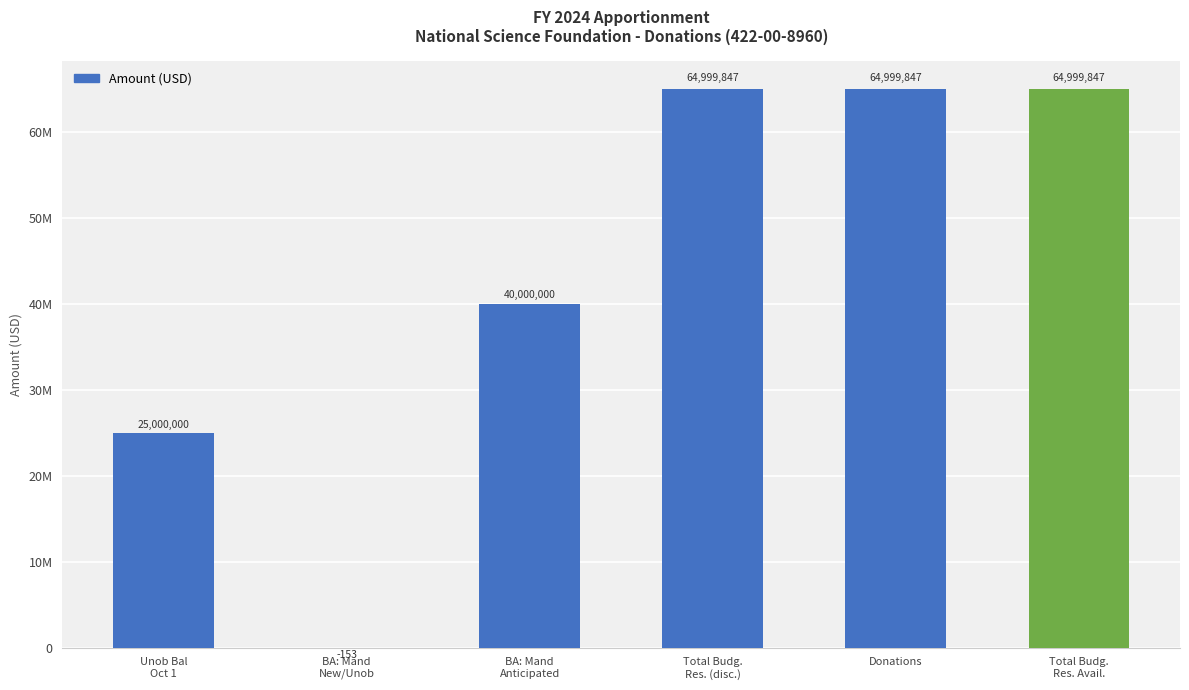

What is the smallest value displayed?

-153